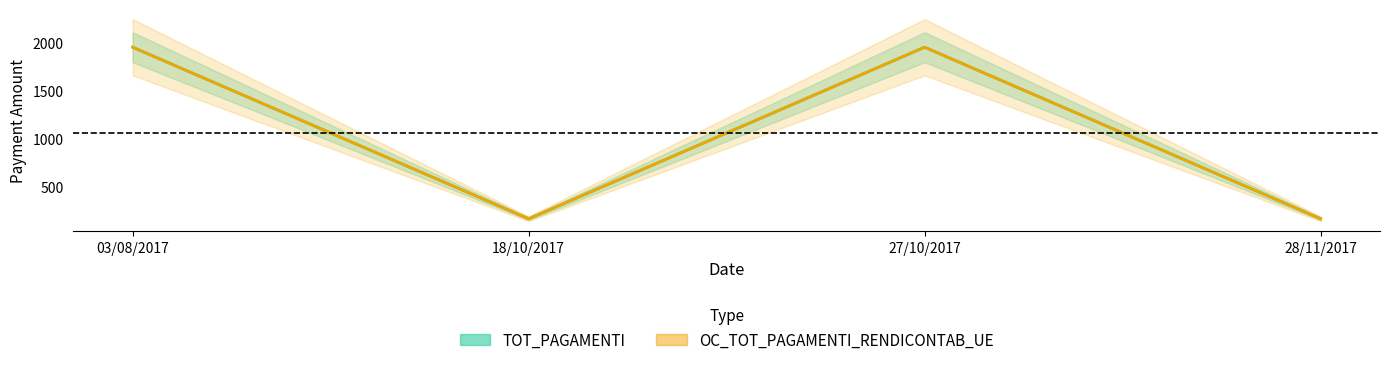

True or false: OC_TOT_PAGAMENTI_RENDICONTAB_UE and TOT_PAGAMENTI intersect in this chart.

False